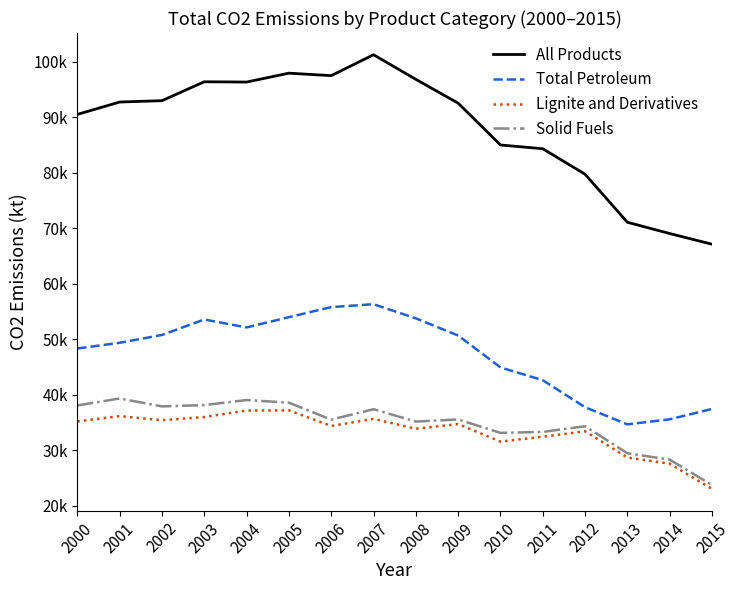

Where is the first local maximum for Lignite and Derivatives?

2001